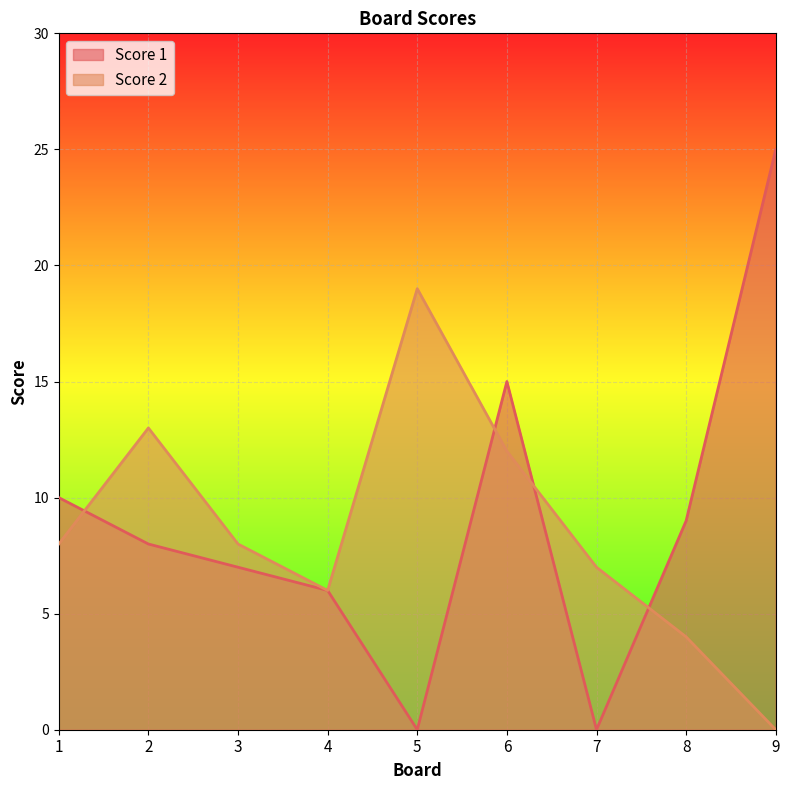

Does the chart display data point markers on the line(s)?

No